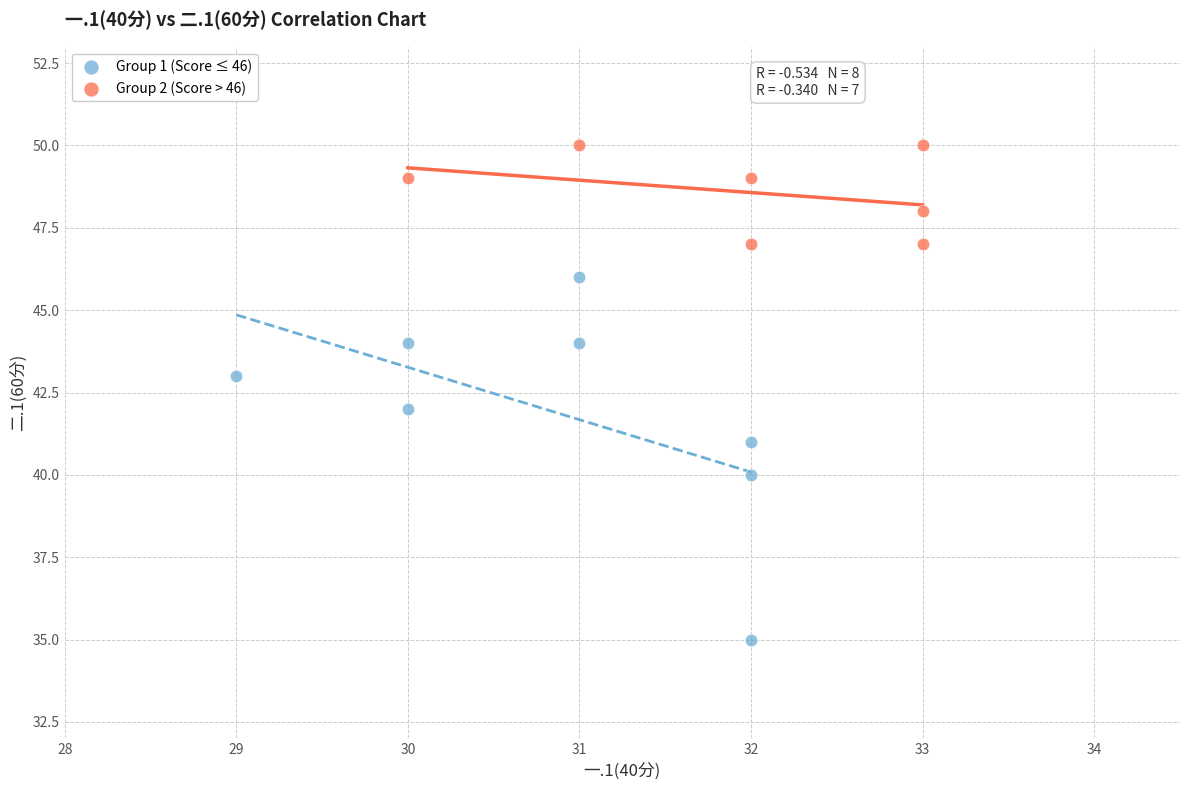

Which series contains the highest Y value?

Group 2 (Score > 46)